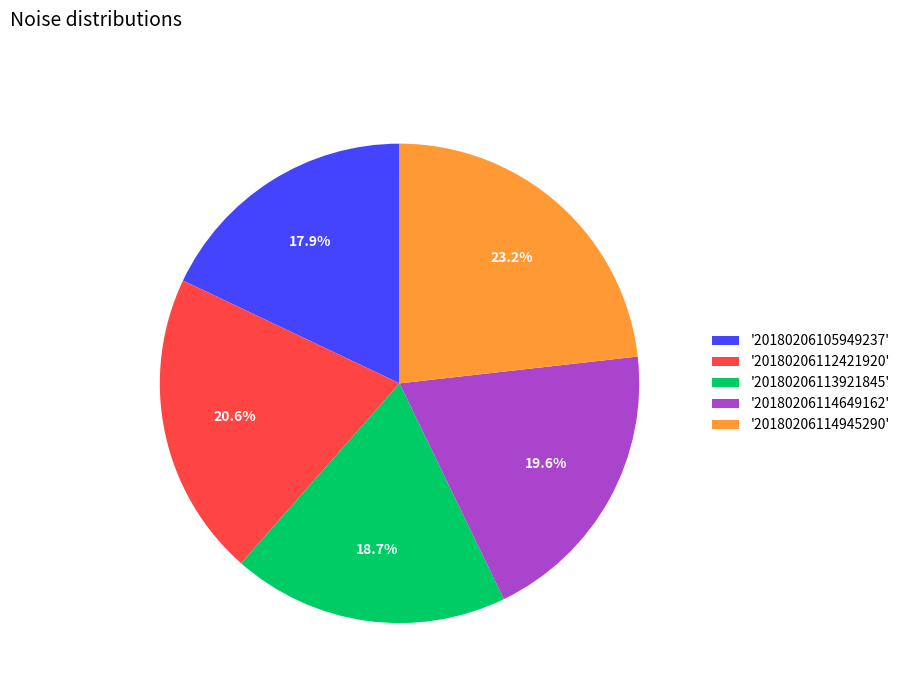

Count the number of slices in the pie.

5